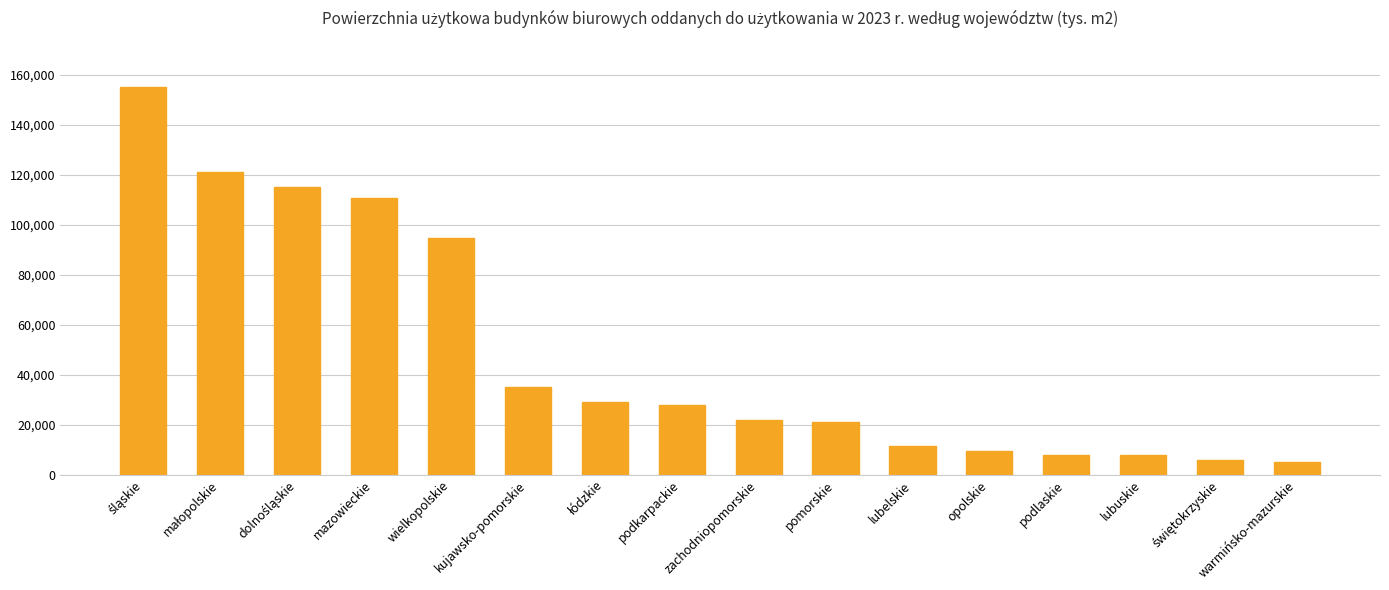

What is the difference between the maximum and minimum values?

150017